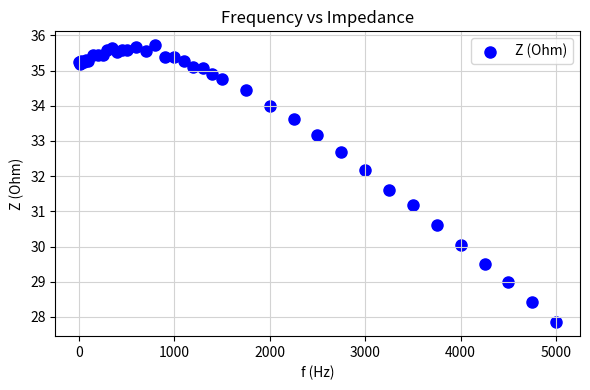

What Y value in the scatter plot is closest to 31?

31.2